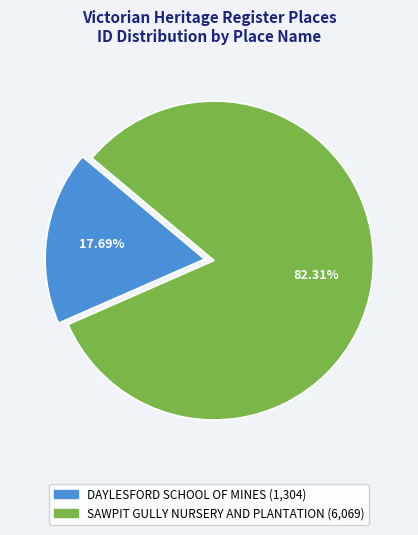

Is it true that SAWPIT GULLY NURSERY AND PLANTATION is 82% of the pie?

True